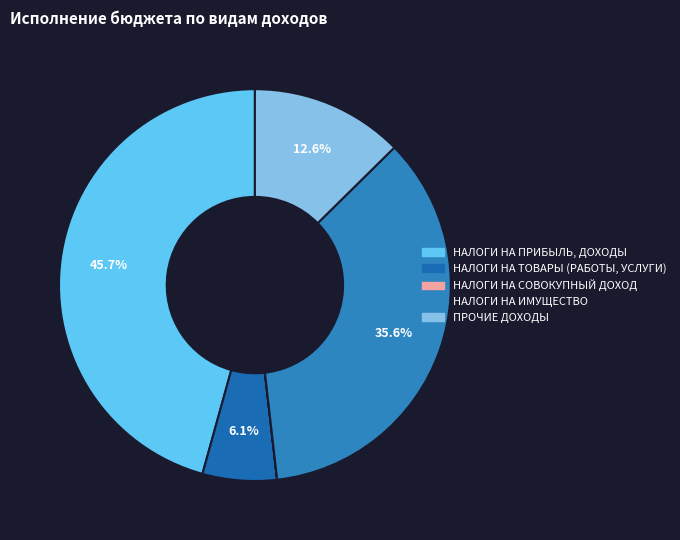

Rank the categories by value from highest to lowest.

НАЛОГИ НА ПРИБЫЛЬ, ДОХОДЫ, НАЛОГИ НА ИМУЩЕСТВО, ПРОЧИЕ ДОХОДЫ, НАЛОГИ НА ТОВАРЫ (РАБОТЫ, УСЛУГИ), НАЛОГИ НА СОВОКУПНЫЙ ДОХОД